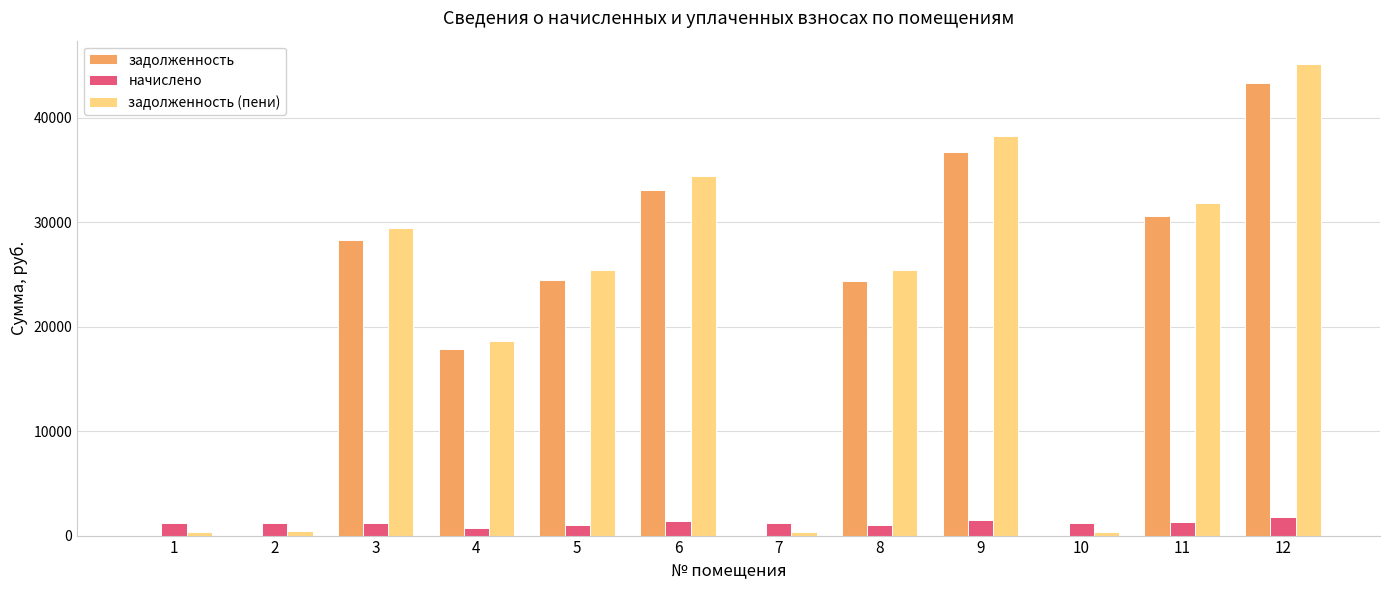

Between 7 and 12, which series saw the biggest shift?

задолженность (пени)